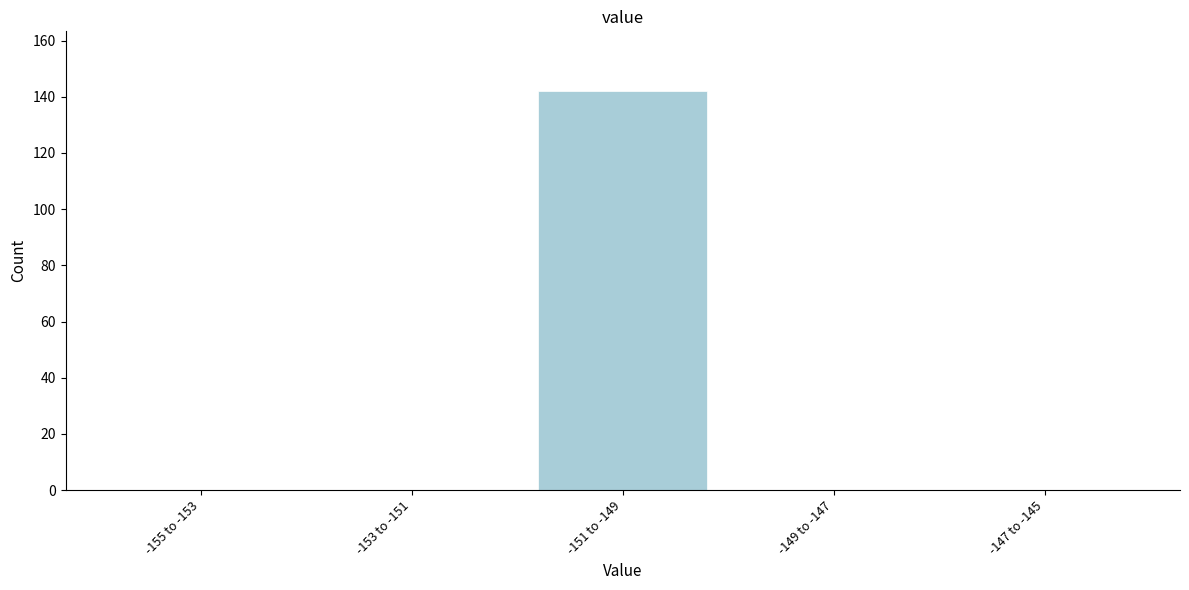

Reading left to right, extract all data points from this chart.

-155 to -153=0	-153 to -151=0	-151 to -149=142	-149 to -147=0	-147 to -145=0